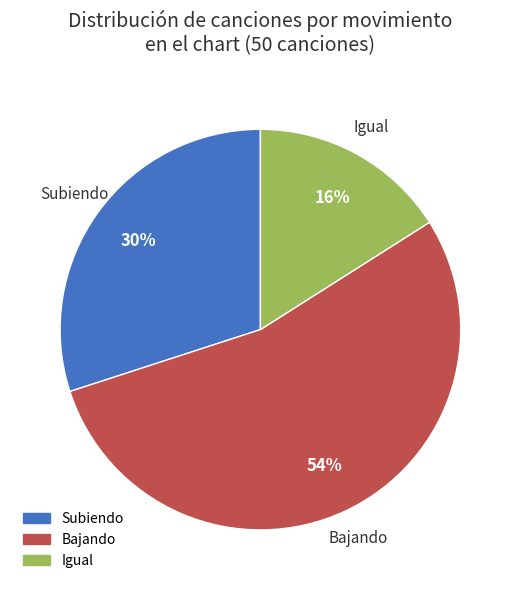

To the nearest percent, what is the difference between the largest and smallest slice percentages?

38%